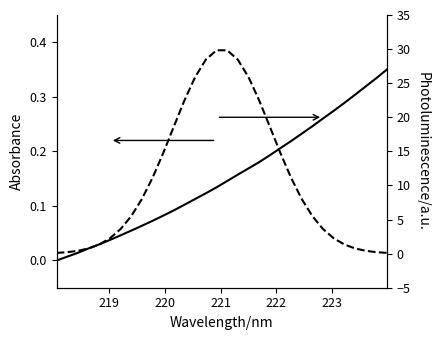

What is the value of the Photoluminescence point at the 18th from the left?

28.5